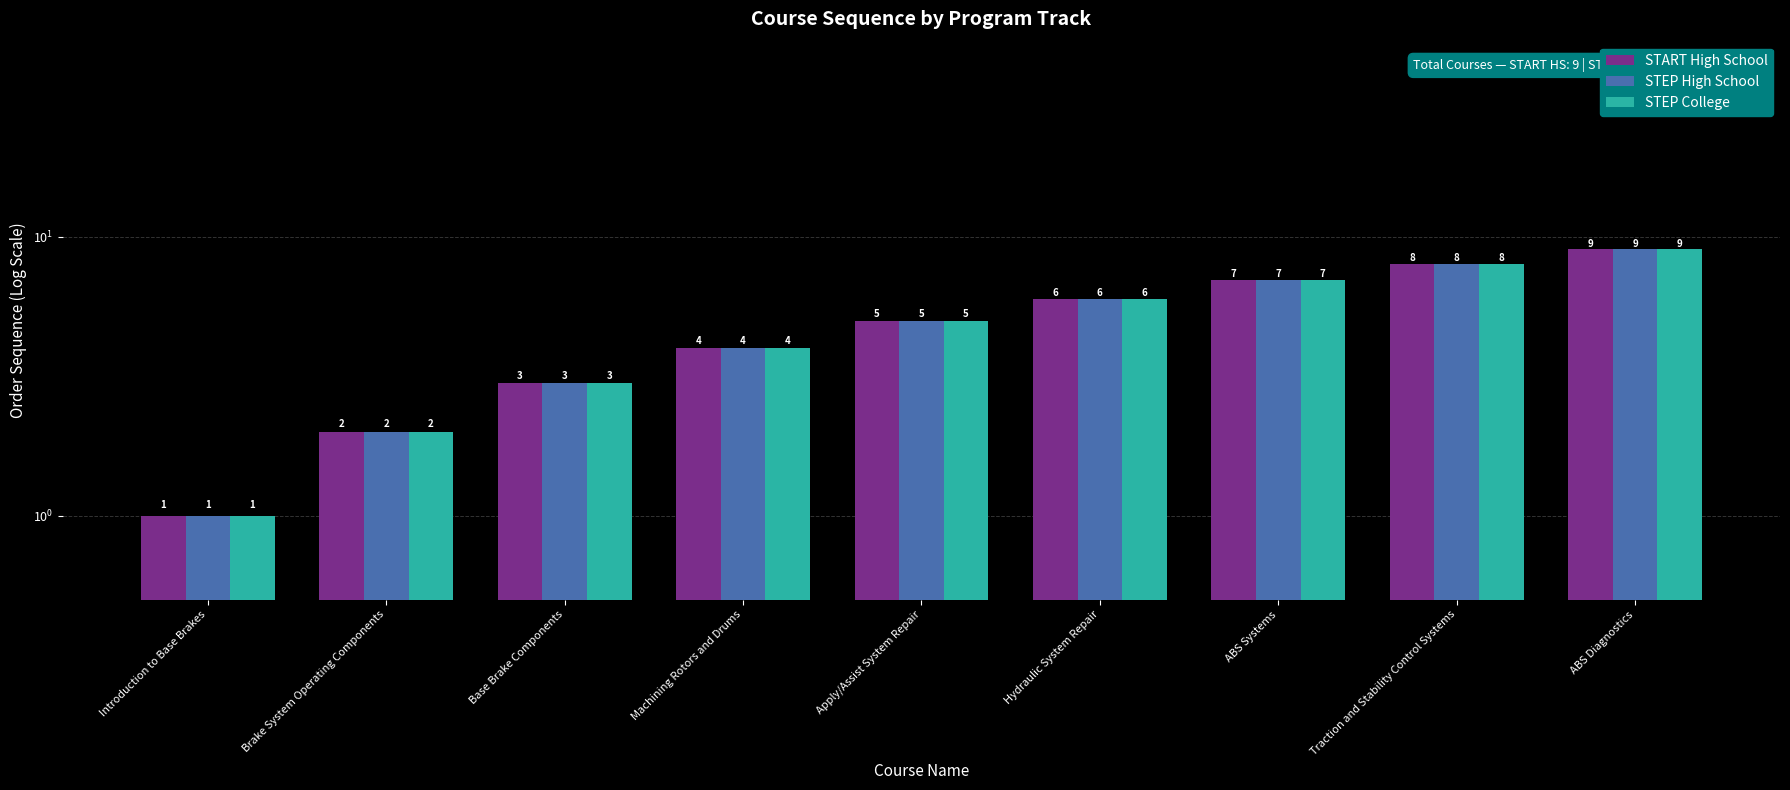

What is the label of the 7th bar from the left?

ABS Systems